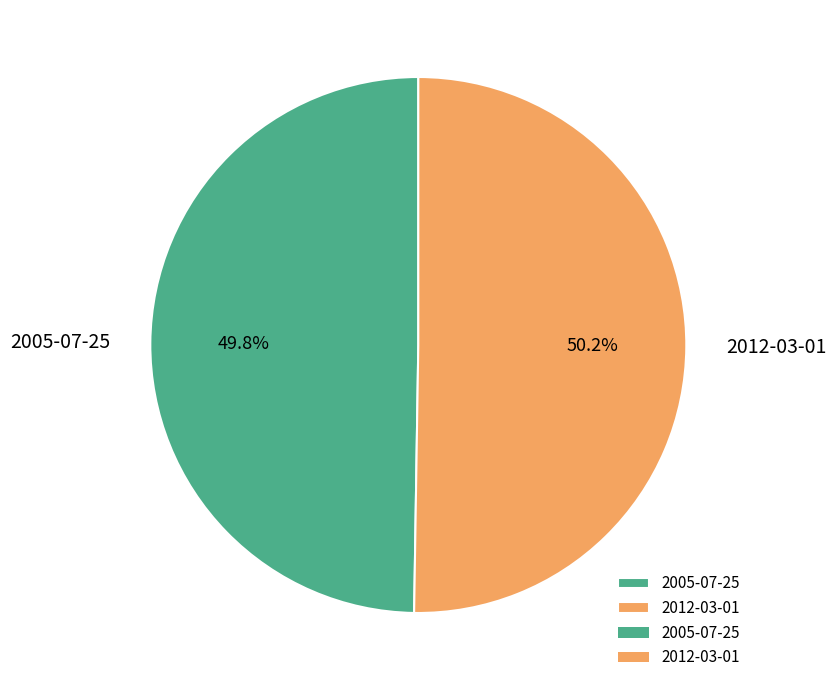

Approximately how many times larger is the value at 2012-03-01 compared to 2005-07-25?

1.0